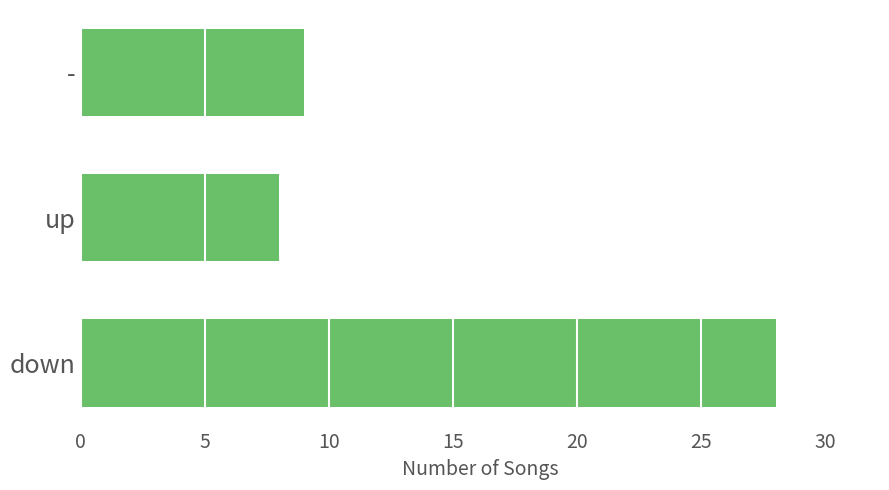

The value at - is 9. True or false?

True